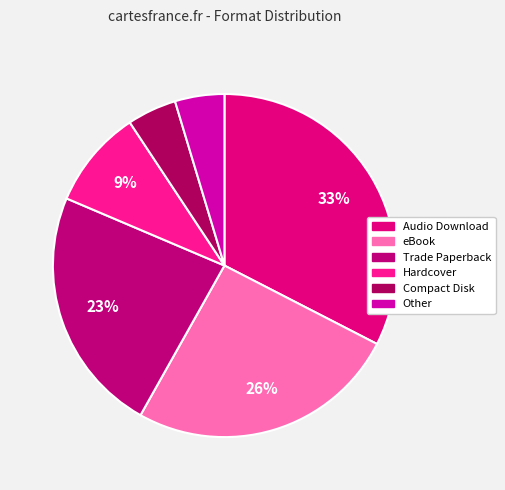

True or false: Trade Paperback accounts for 23% of the total.

True